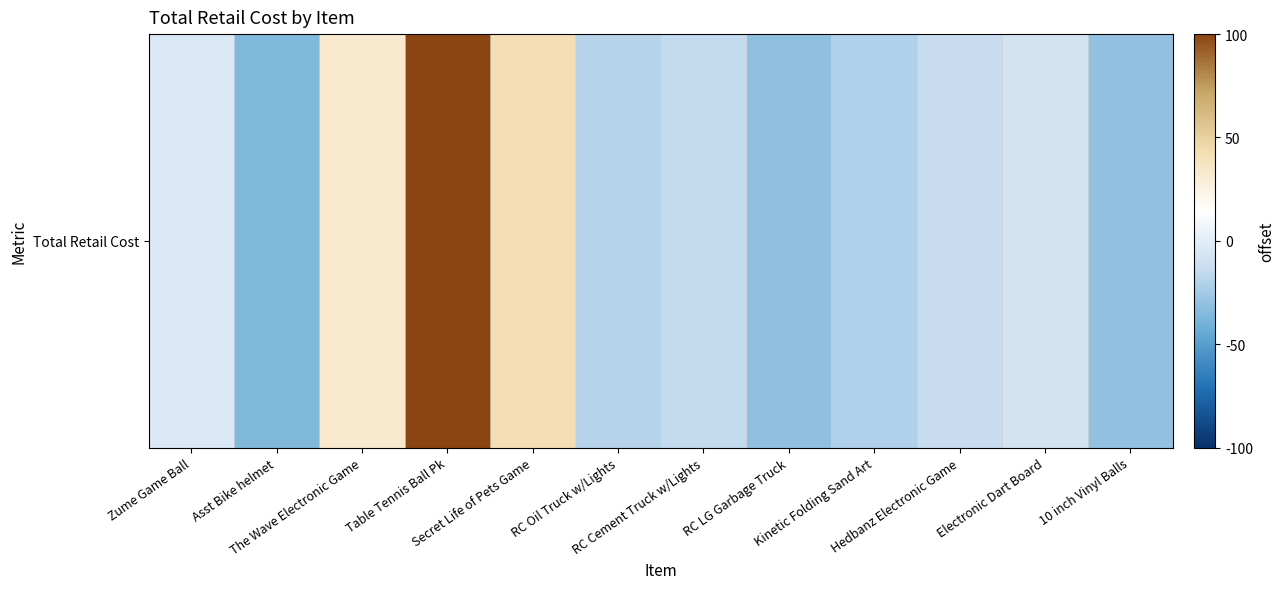

At which category does the chart reach its minimum across all series?

Asst Bike helmet